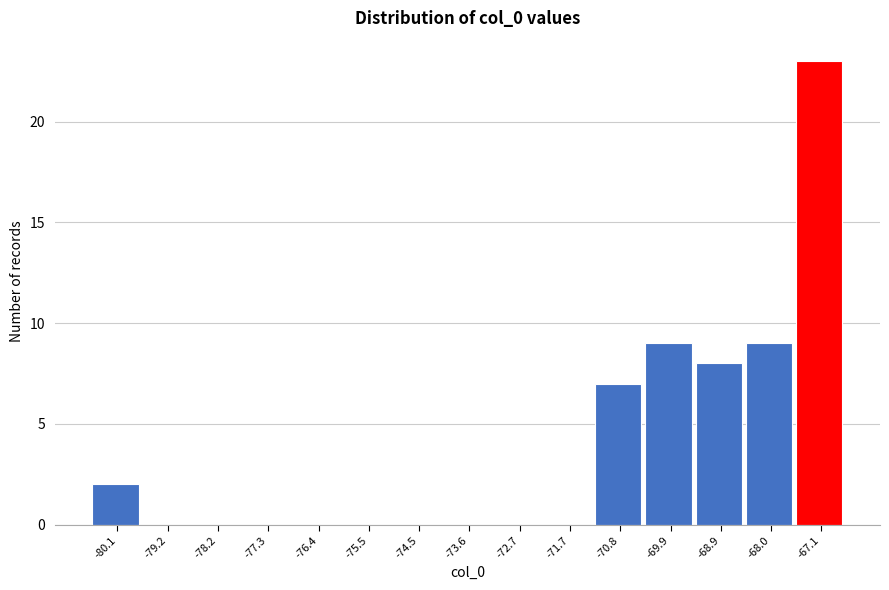

What is the height of the bar covering -68.5 to -67.6 on the x-axis? Neither the bar edges nor the heights are printed on the chart, so give them approximately, as read against the axes.

9